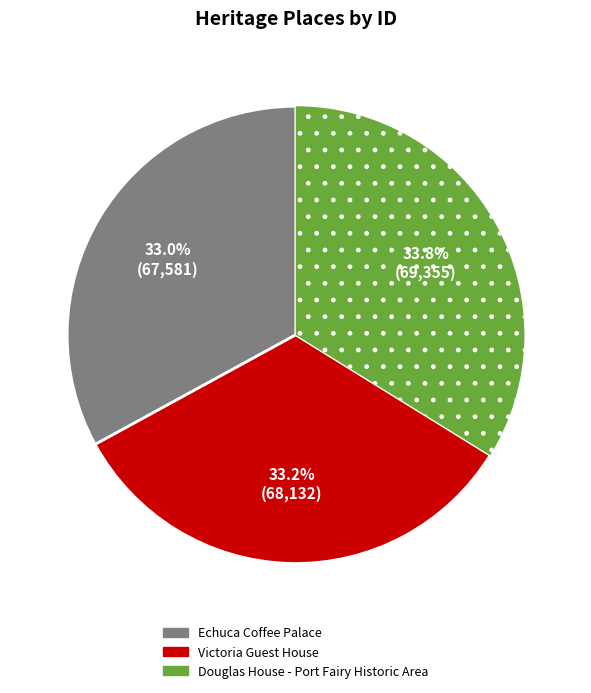

Count the number of slices in the pie.

3